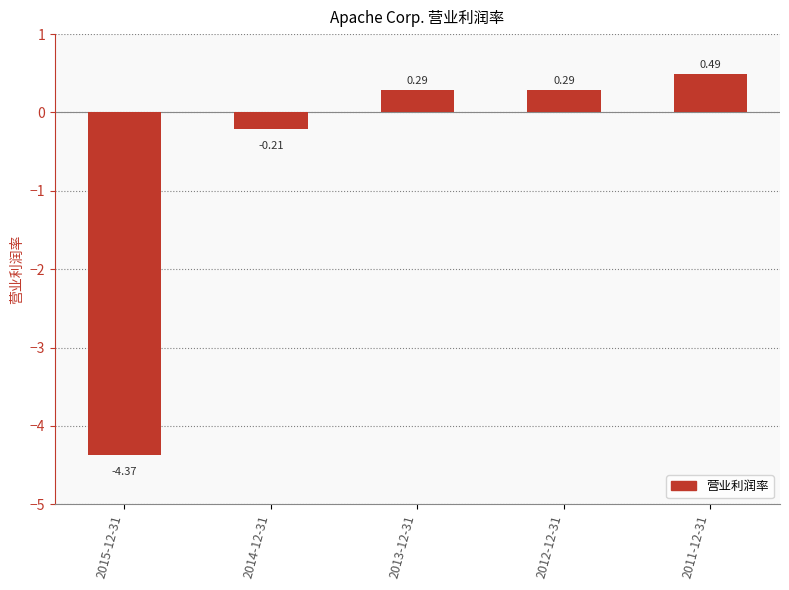

Between 2015-12-31 and 2014-12-31, which is larger?

2014-12-31